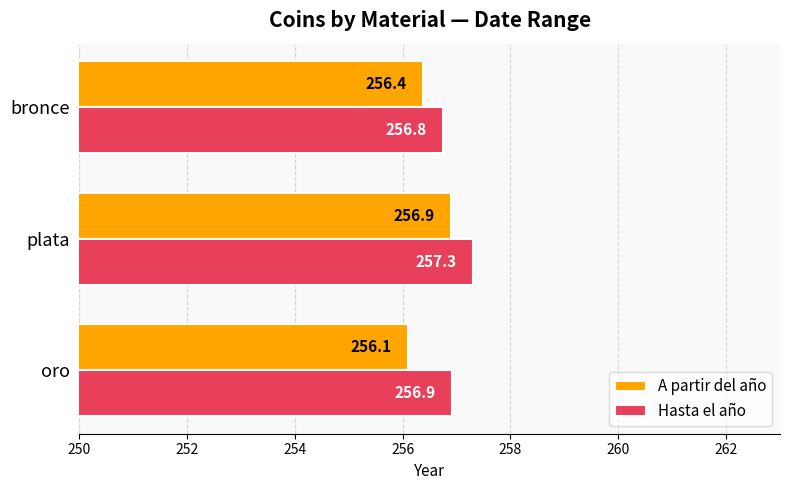

The Hasta el año series shows 256.8 at bronce. True or false?

True